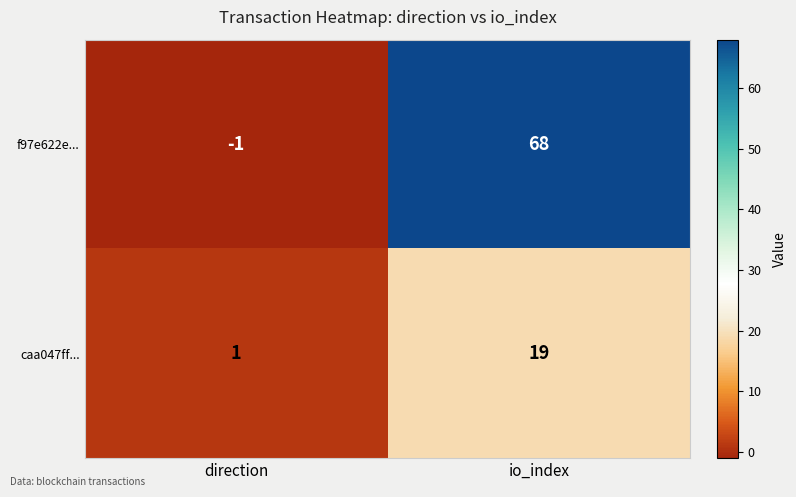

Which category has the highest value across all series?

io_index